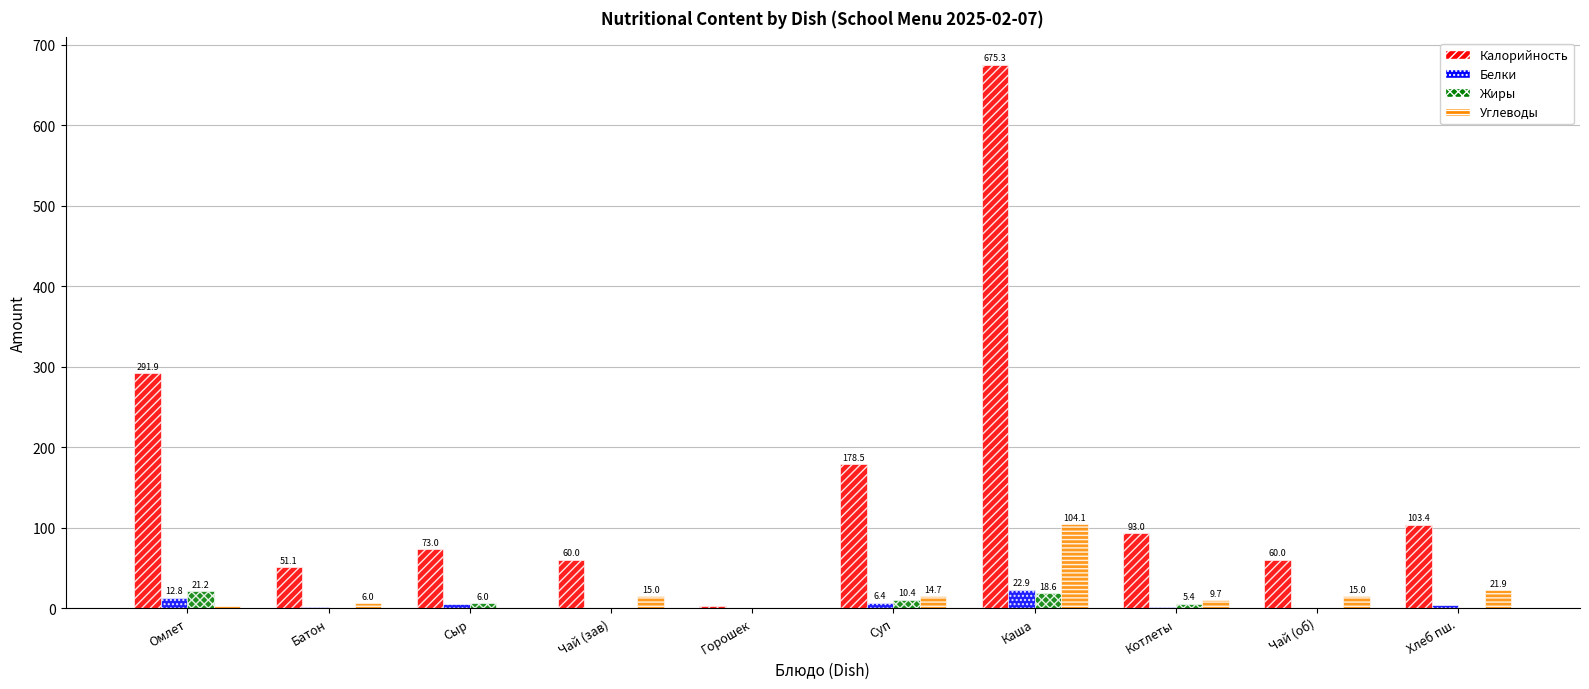

What is the total value across all series at Чай (зав)?

75.3